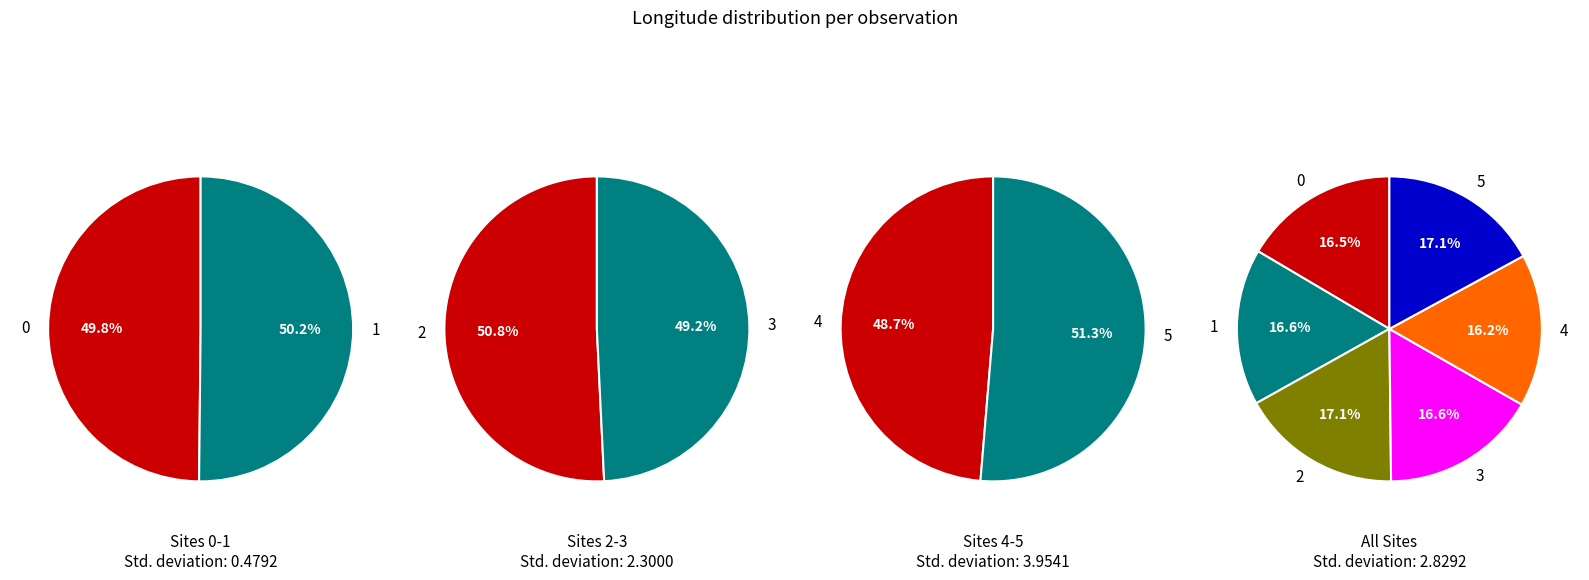

What is the total percentage of 5 and 2?

34.1%